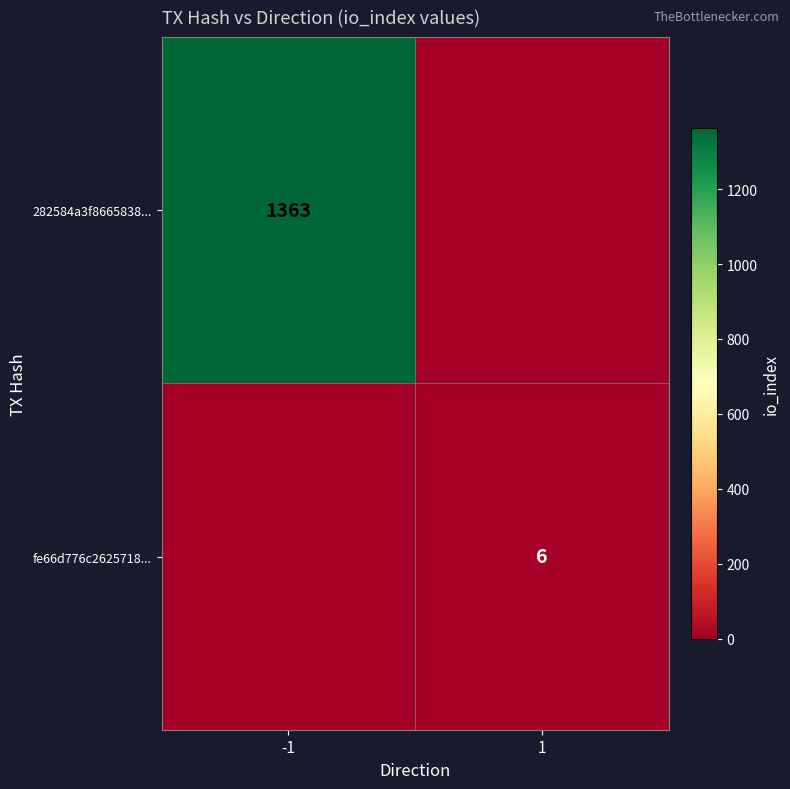

Is it true that 282584a3f8665838... equals 911 at -1?

False